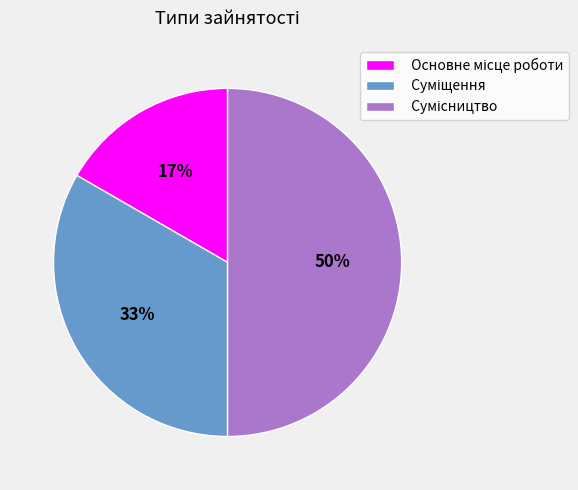

To the nearest percent, what is the average slice percentage?

33%